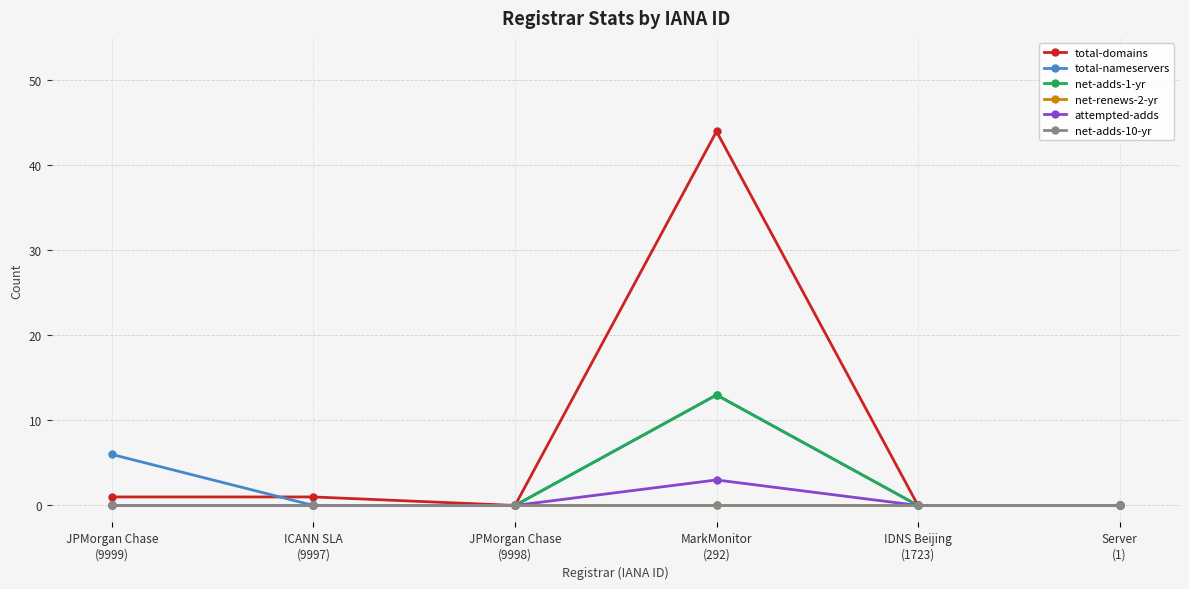

Does the chart have visible grid lines?

Yes